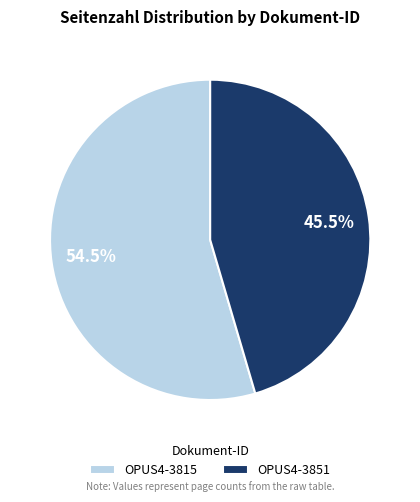

To the nearest percent, what is the combined percentage of OPUS4-3815 and OPUS4-3851?

100%